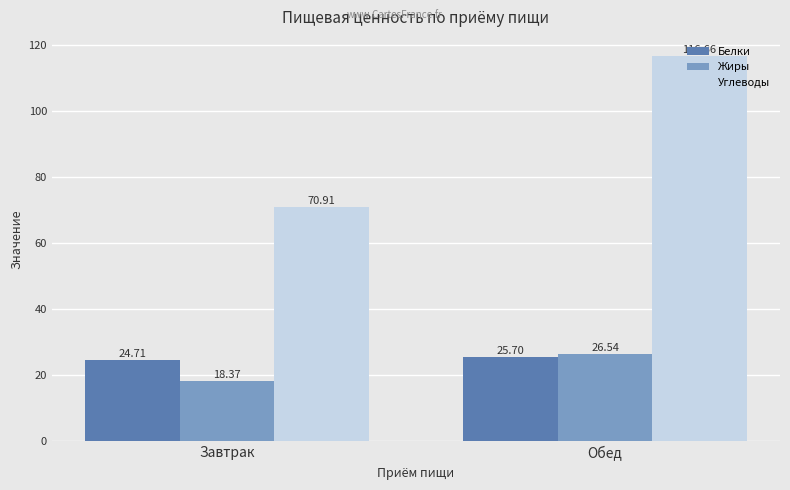

Reading left to right, what are all the values shown in this chart?

Белки: 24.7	25.7
Жиры: 18.4	26.5
Углеводы: 70.9	116.7